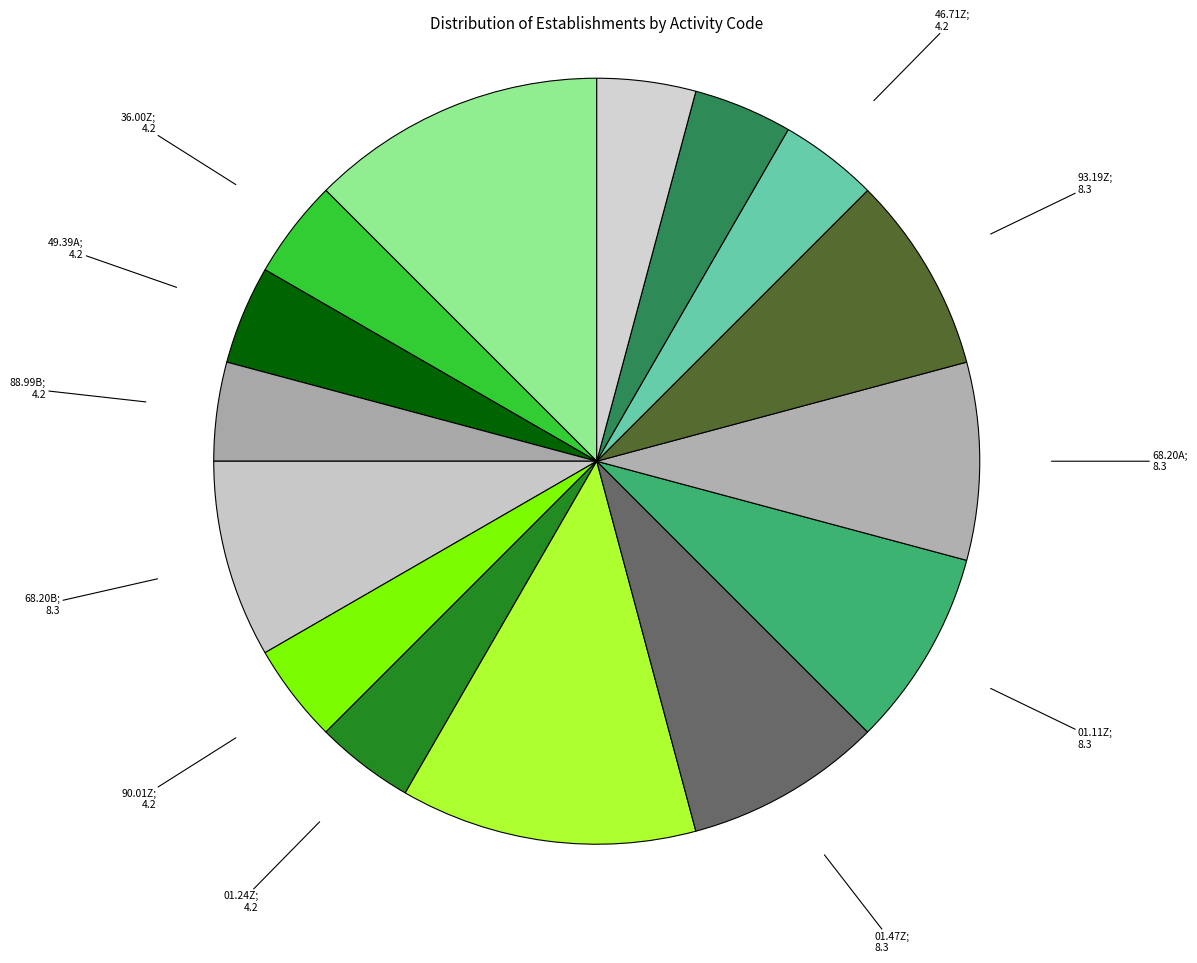

How many segments does this pie chart have?

15